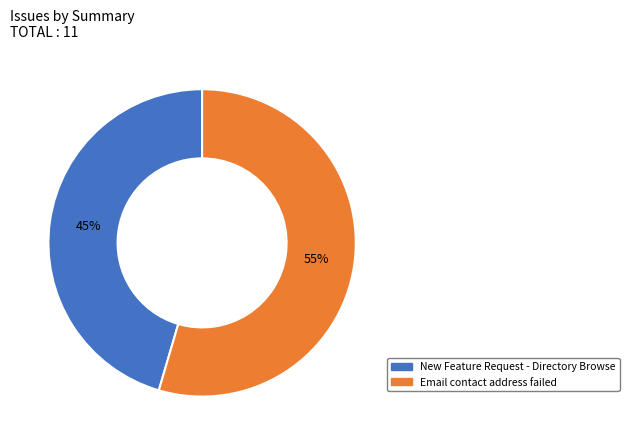

The New Feature Request - Directory Browse slice represents 39% of the pie. True or false?

False